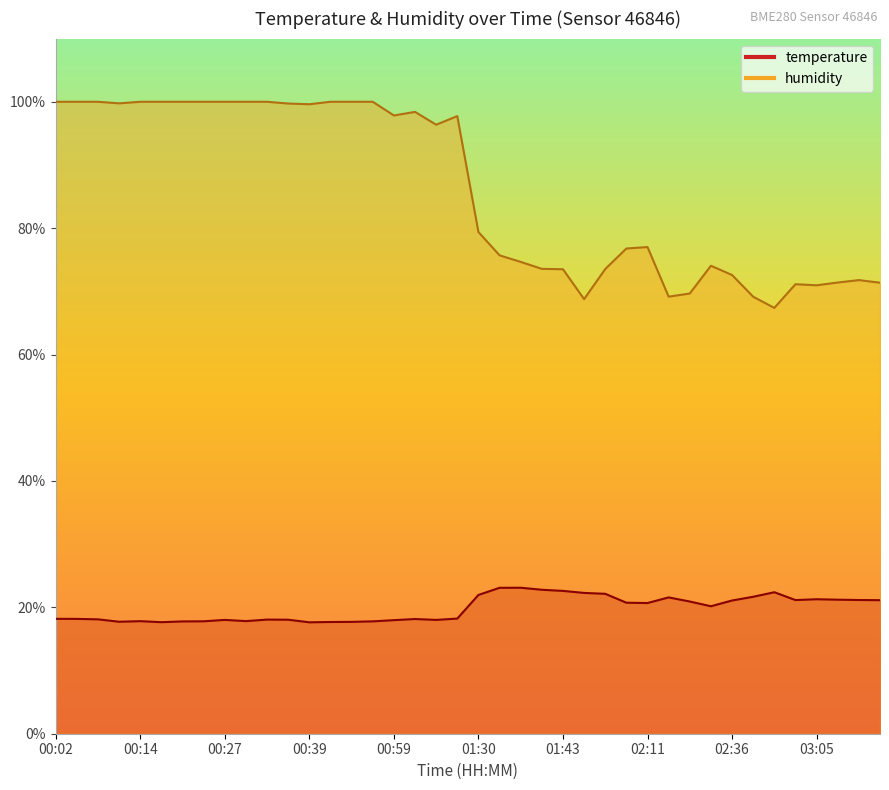

At which category does humidity reach its first local valley?

00:11